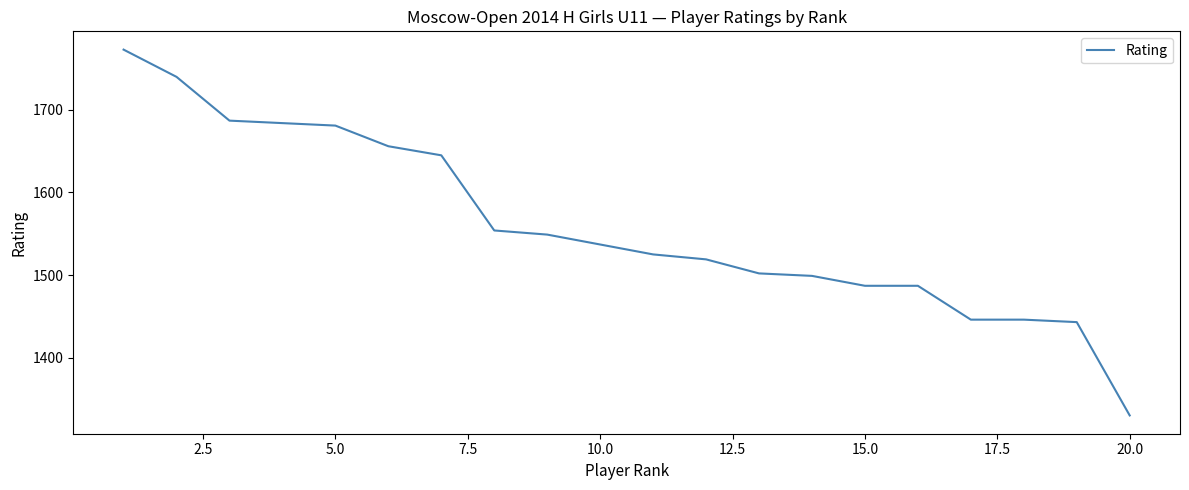

How many lines are shown in the chart?

1